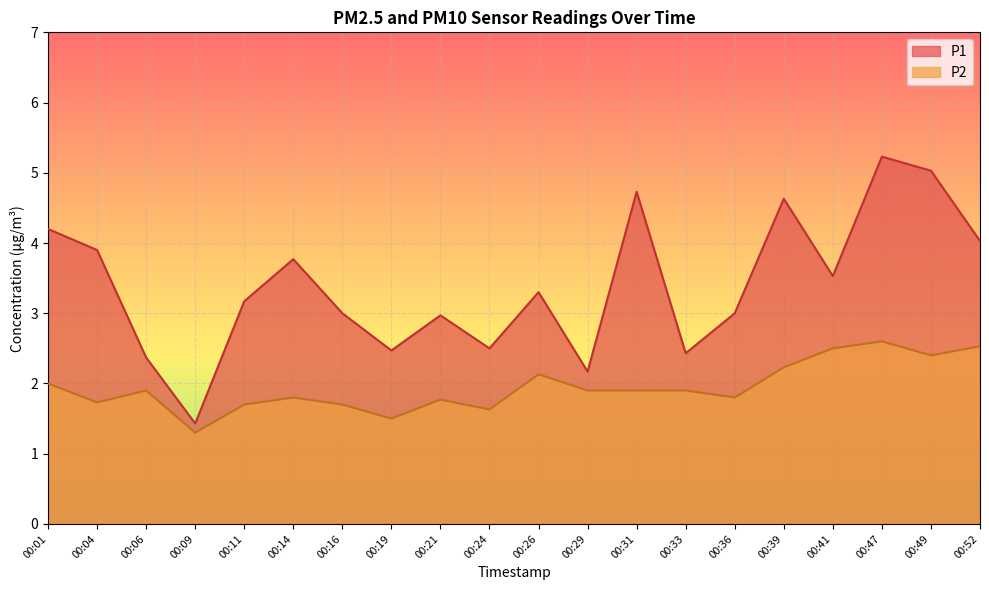

What is the greatest value displayed?

5.2